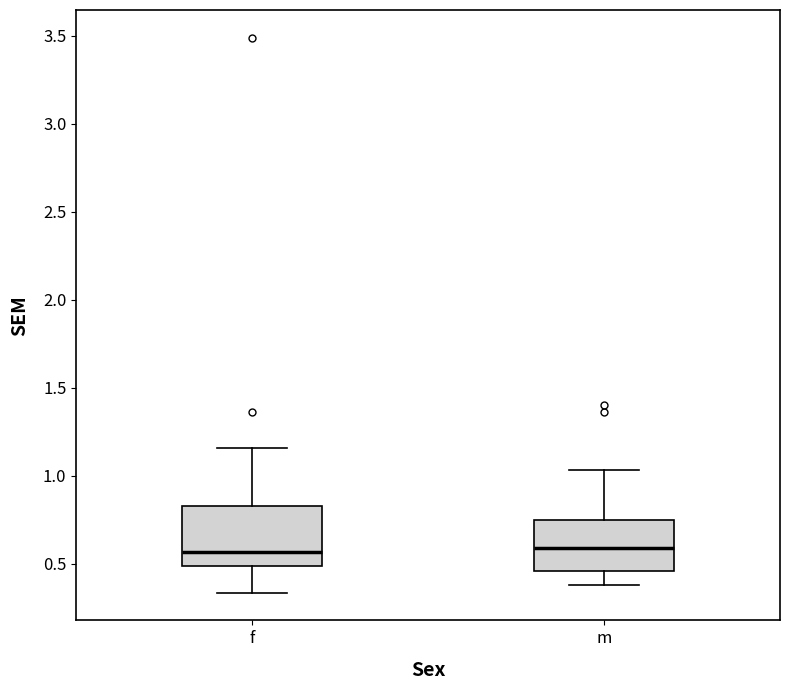

Reading left to right, transcribe this box plot: for each box, give where its median line is, the range the box spans, and where its two whiskers end, as read against the y-axis. The values are not printed on the chart, so give them approximately, as read against the axis.

f: median 0.55, box 0.50 to 0.85, whiskers 0.35 to 1.15
m: median 0.60, box 0.45 to 0.75, whiskers 0.40 to 1.05